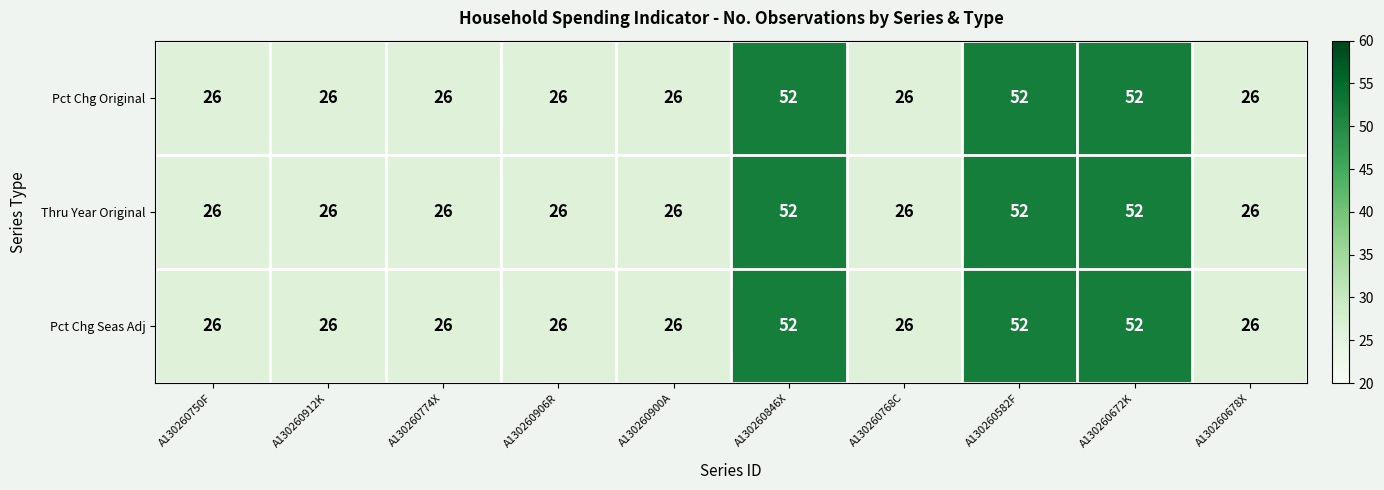

Reading right to left, transcribe all the data shown in this chart.

Pct Chg Original: 26	52	52	26	52	26	26	26	26	26
Thru Year Original: 26	52	52	26	52	26	26	26	26	26
Pct Chg Seas Adj: 26	52	52	26	52	26	26	26	26	26